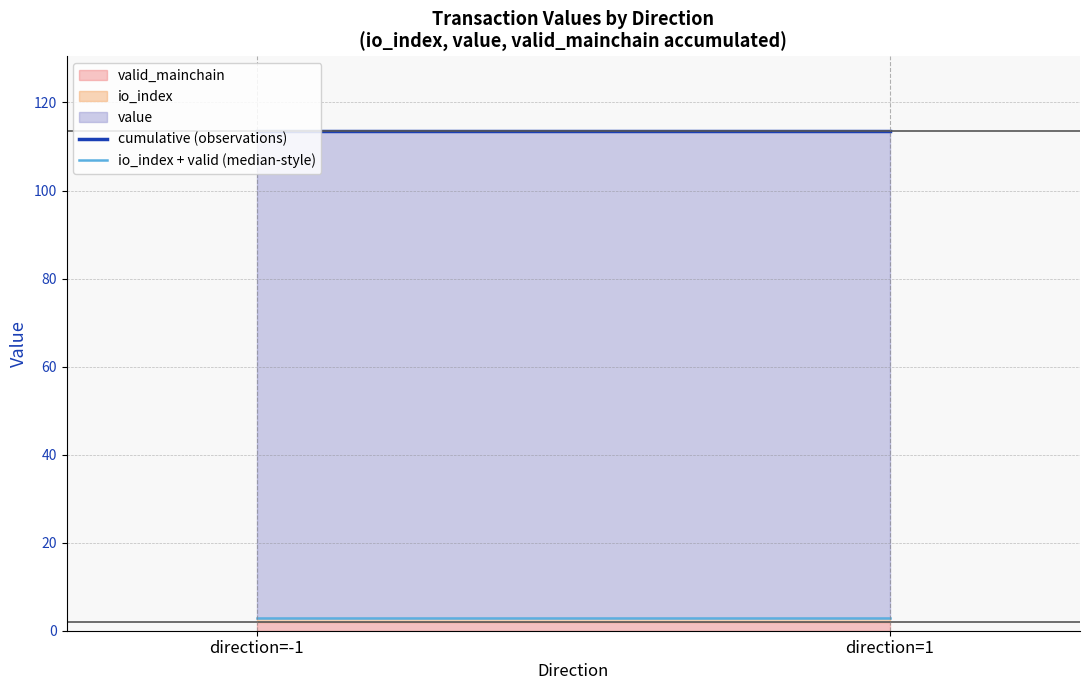

What is the sum of all cumulative (observations) values?

226.9